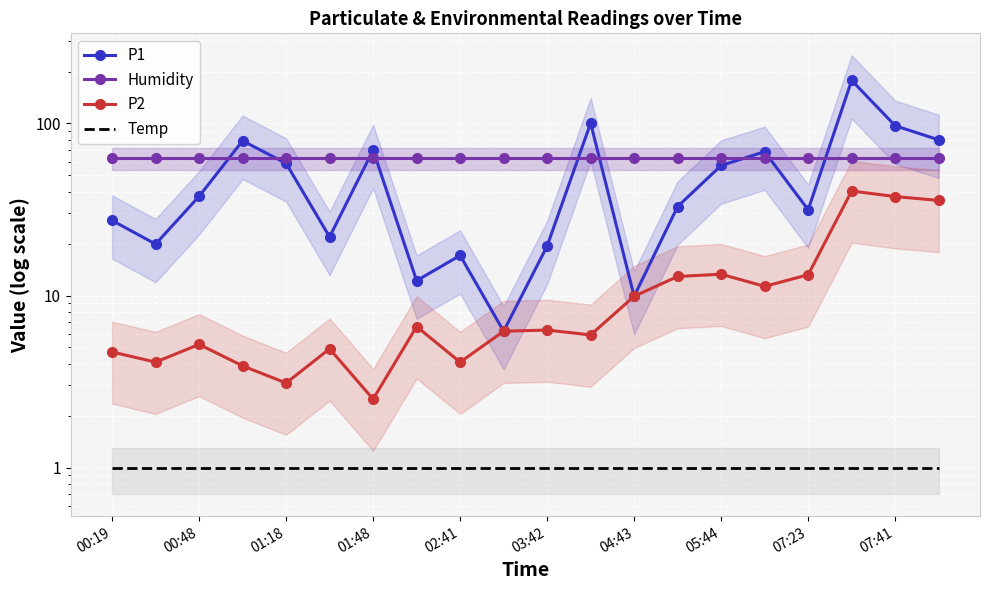

Is this an area chart (filled region under the line)?

No